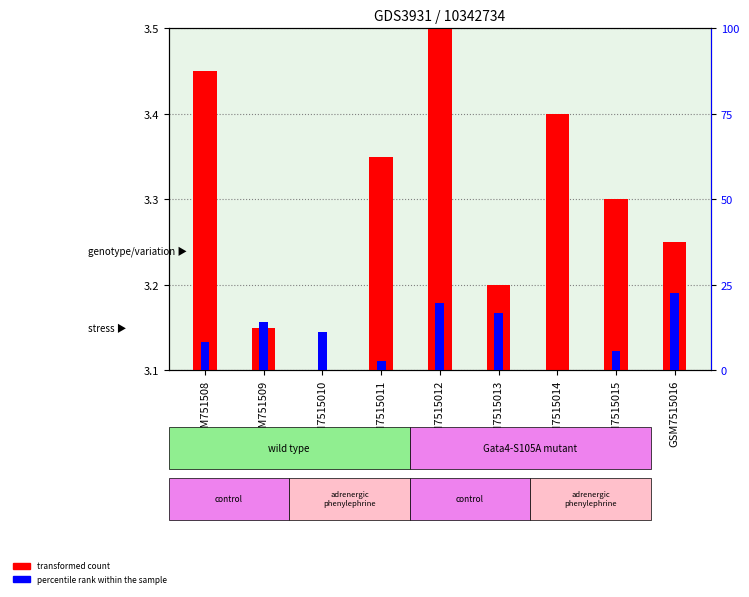

At which label does transformed count reach its minimum?

GSM7515010